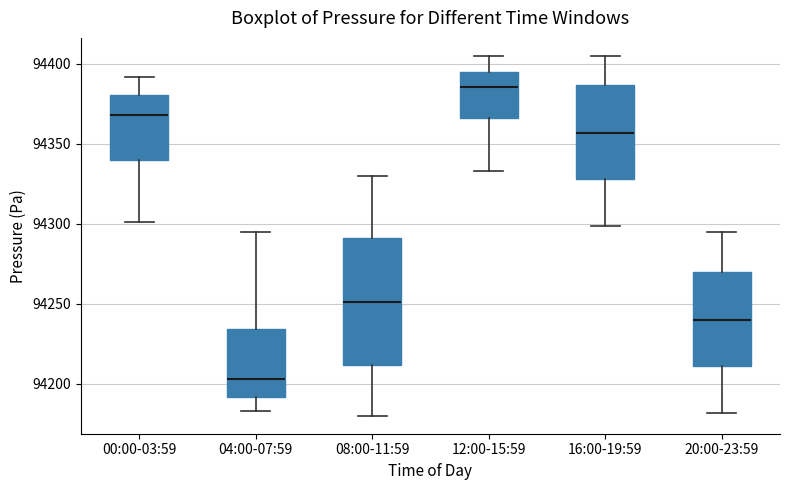

Reading left to right, transcribe this box plot: for each box, give where its median line is, the range the box spans, and where its two whiskers end, as read against the y-axis. The values are not printed on the chart, so give them approximately, as read against the axis.

00:00-03:59: median 94370, box 94340 to 94380, whiskers 94300 to 94390
04:00-07:59: median 94205, box 94190 to 94235, whiskers 94185 to 94295
08:00-11:59: median 94250, box 94210 to 94290, whiskers 94180 to 94330
12:00-15:59: median 94385, box 94365 to 94395, whiskers 94335 to 94405
16:00-19:59: median 94355, box 94330 to 94385, whiskers 94300 to 94405
20:00-23:59: median 94240, box 94210 to 94270, whiskers 94180 to 94295